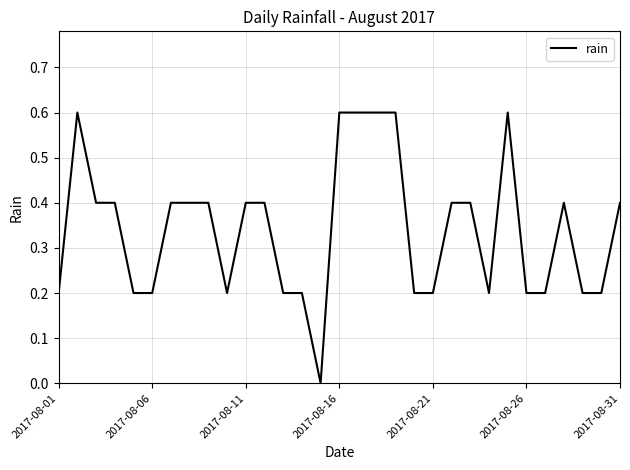

What is the maximum value shown in the chart?

0.6